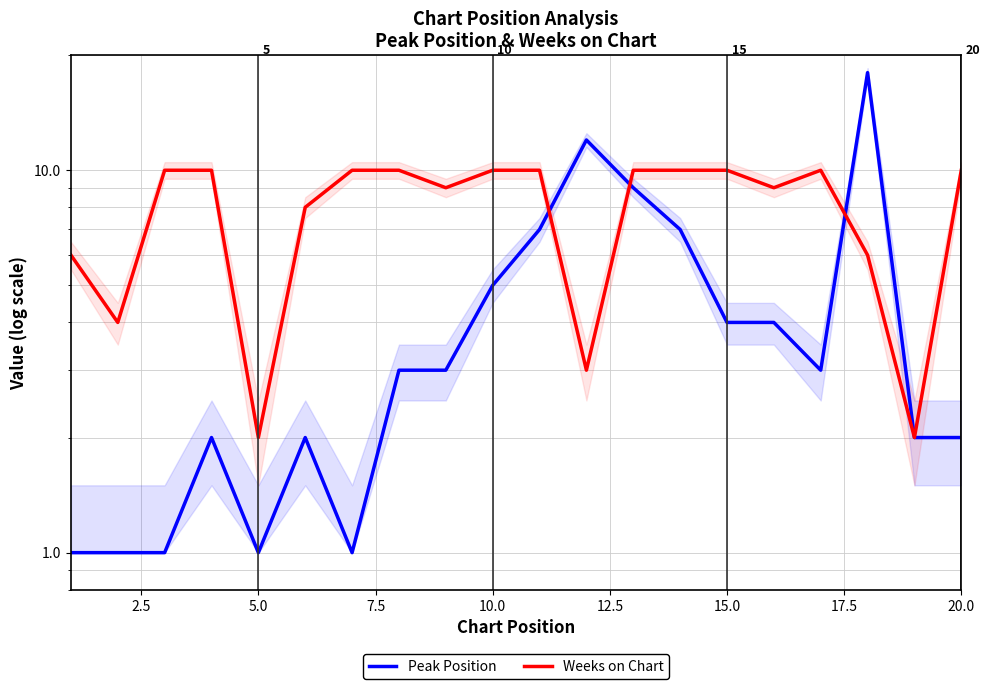

What is the label of the 17th point from the right?

7.5